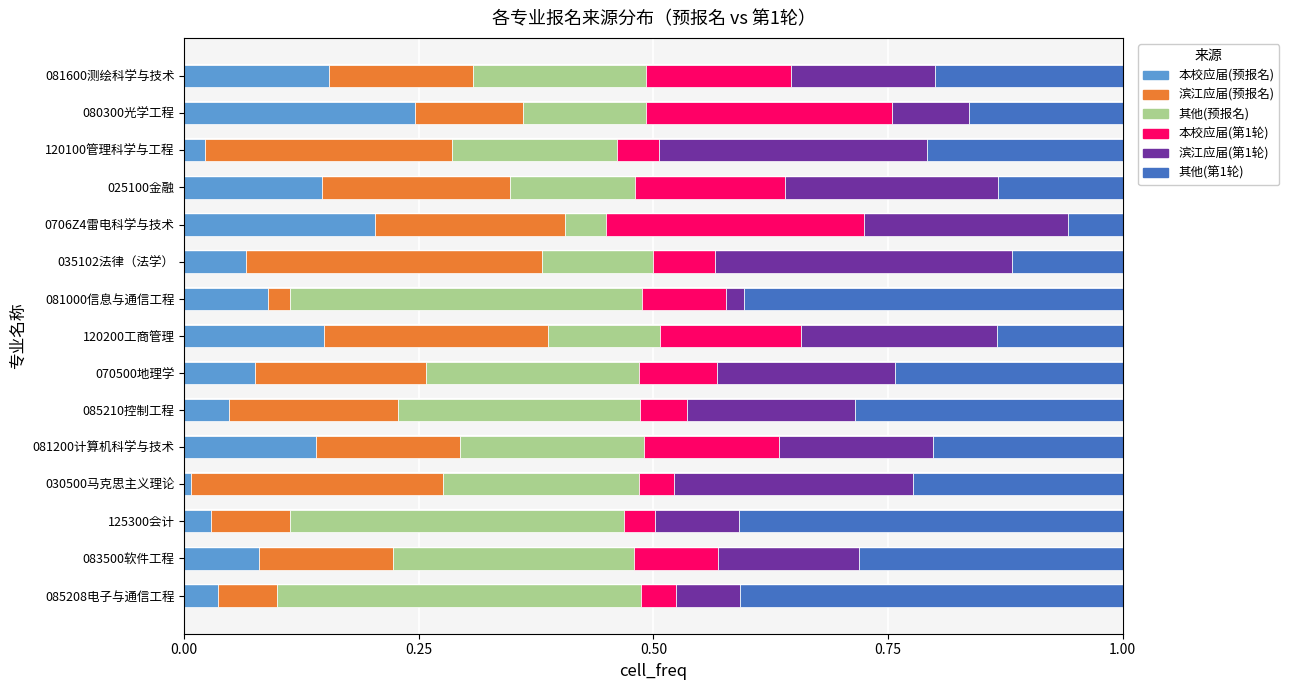

True or false: 本校应届(预报名) has a value of 0.0 at 125300会计.

True